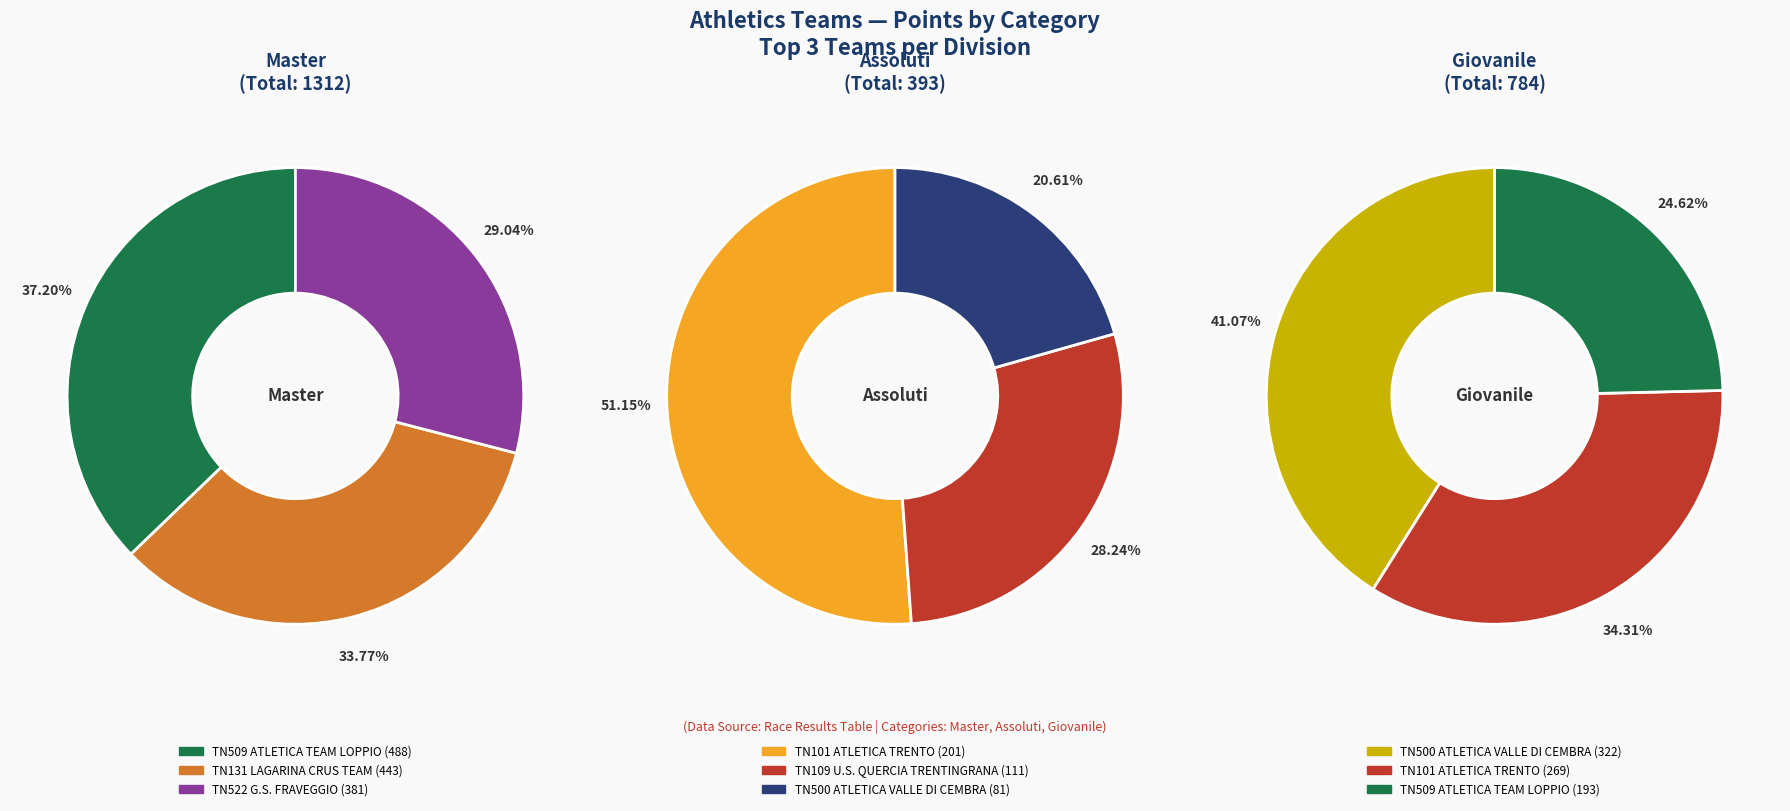

Which category has the biggest portion of the pie?

Master